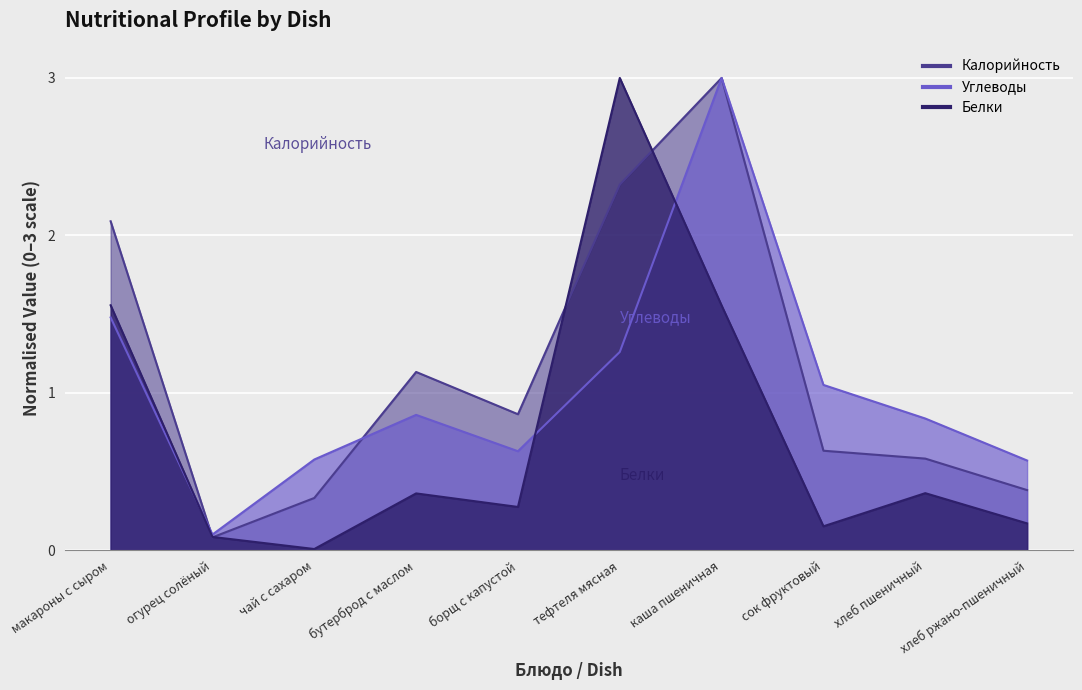

Does the chart display data point markers on the line(s)?

No